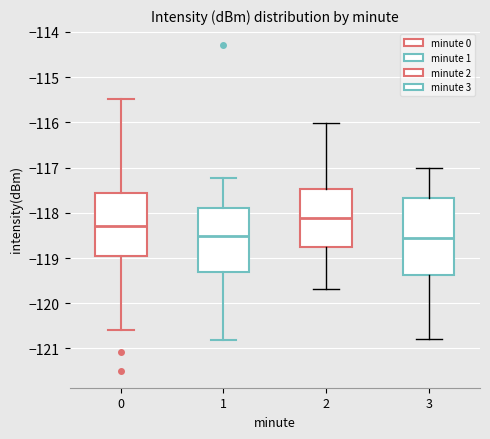

Reading left to right, transcribe this box plot: for each box, give where its median line is, the range the box spans, and where its two whiskers end, as read against the y-axis. The values are not printed on the chart, so give them approximately, as read against the axis.

0: median -118.3, box -119.0 to -117.6, whiskers -120.6 to -115.5
1: median -118.5, box -119.3 to -117.9, whiskers -120.8 to -117.2
2: median -118.1, box -118.8 to -117.5, whiskers -119.7 to -116.0
3: median -118.6, box -119.4 to -117.7, whiskers -120.8 to -117.0